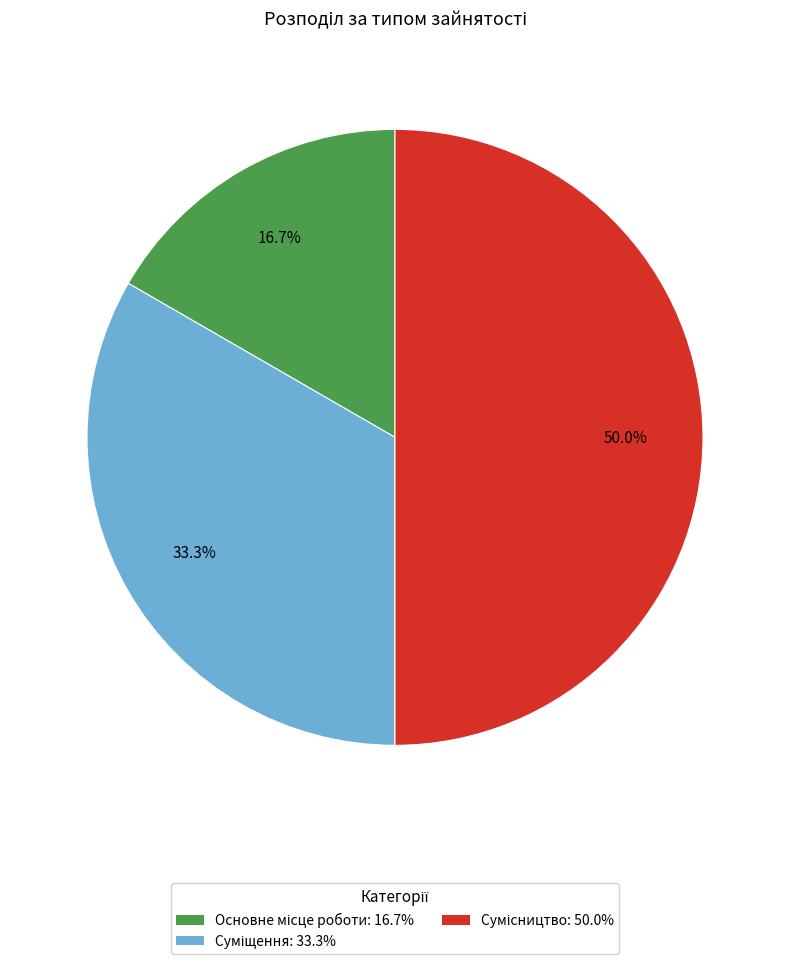

To the nearest percent, what is the difference between the largest and smallest slice percentages?

33%